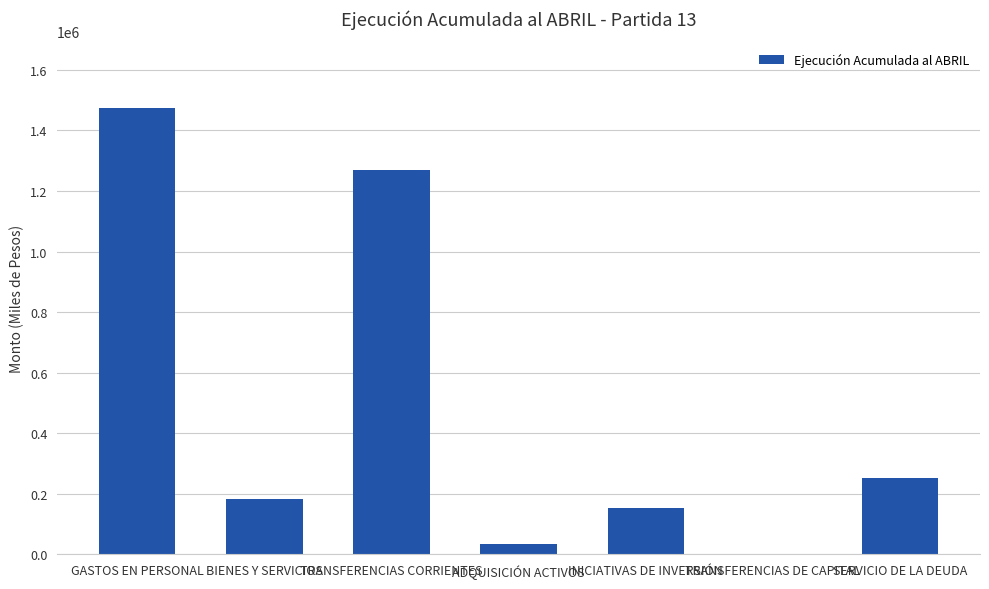

Which has a higher value, INICIATIVAS DE INVERSIÓN or TRANSFERENCIAS DE CAPITAL?

INICIATIVAS DE INVERSIÓN